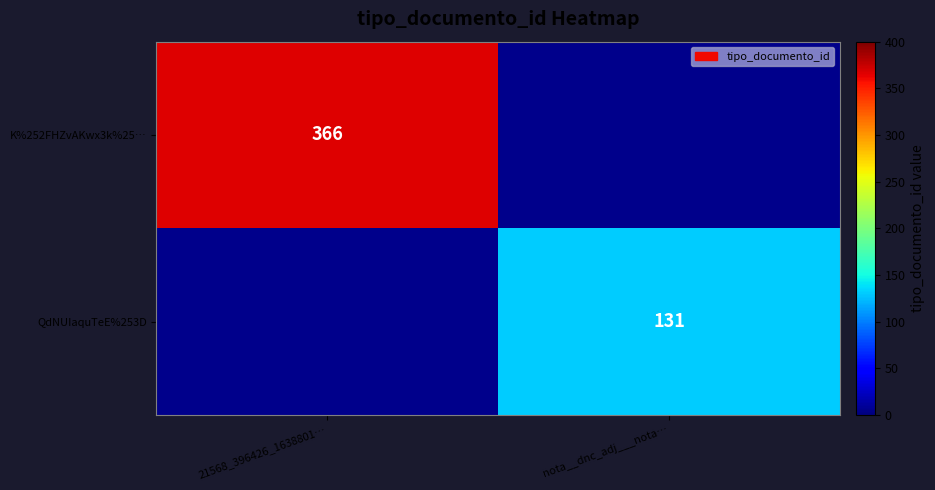

What is the sum of all K%252FHZvAKwx3k%25… values?

366